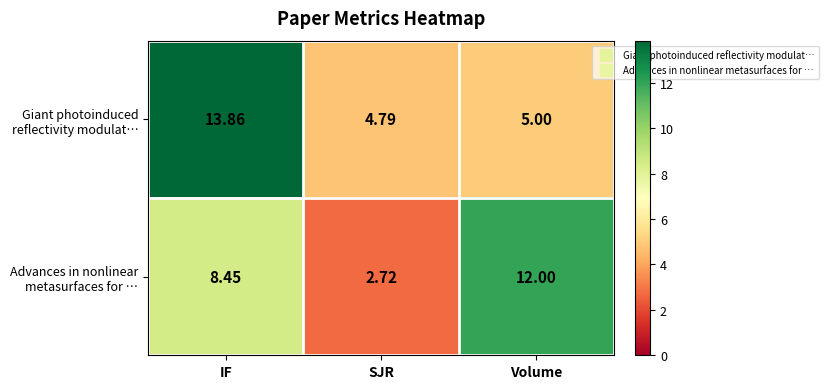

What is the total value across all series at SJR?

7.5